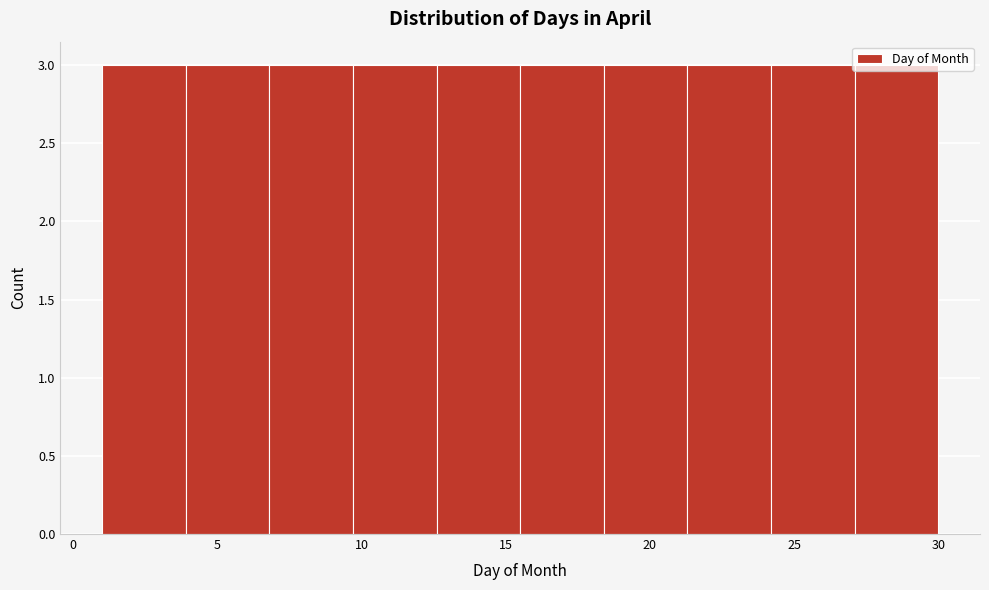

What is the height of the bar covering 15.5 to 18.4 on the x-axis? Neither the bar edges nor the heights are printed on the chart, so give them approximately, as read against the axes.

3